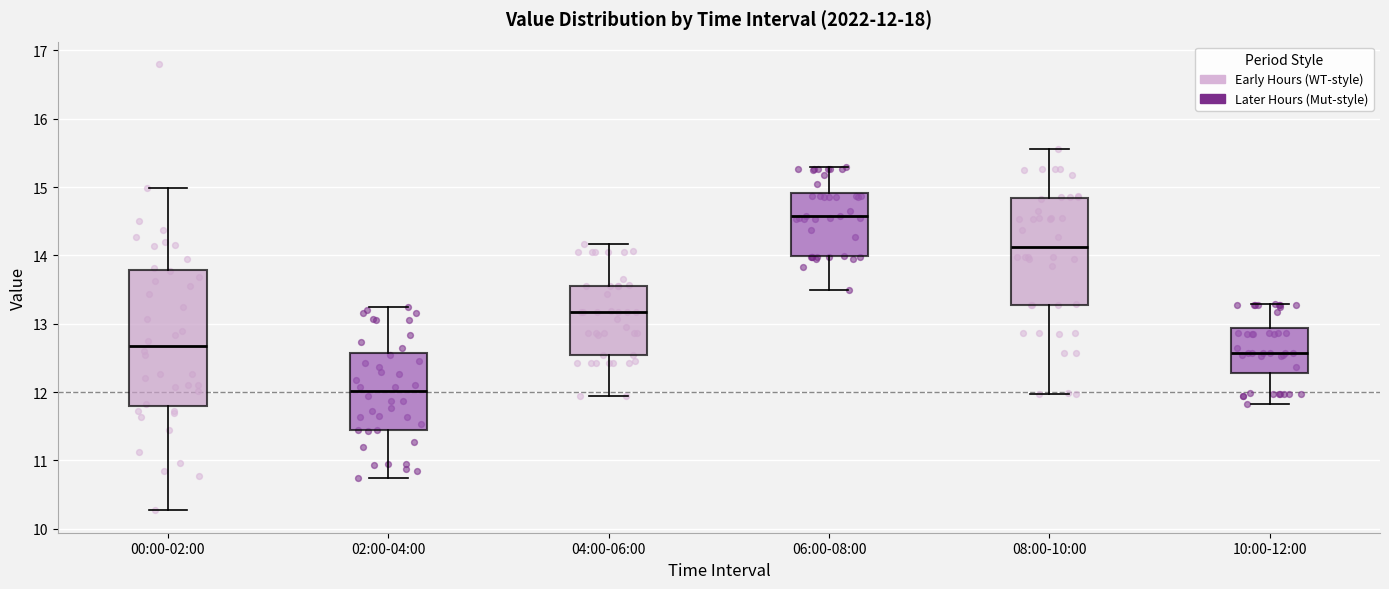

Which box's median line is the lowest?

02:00-04:00